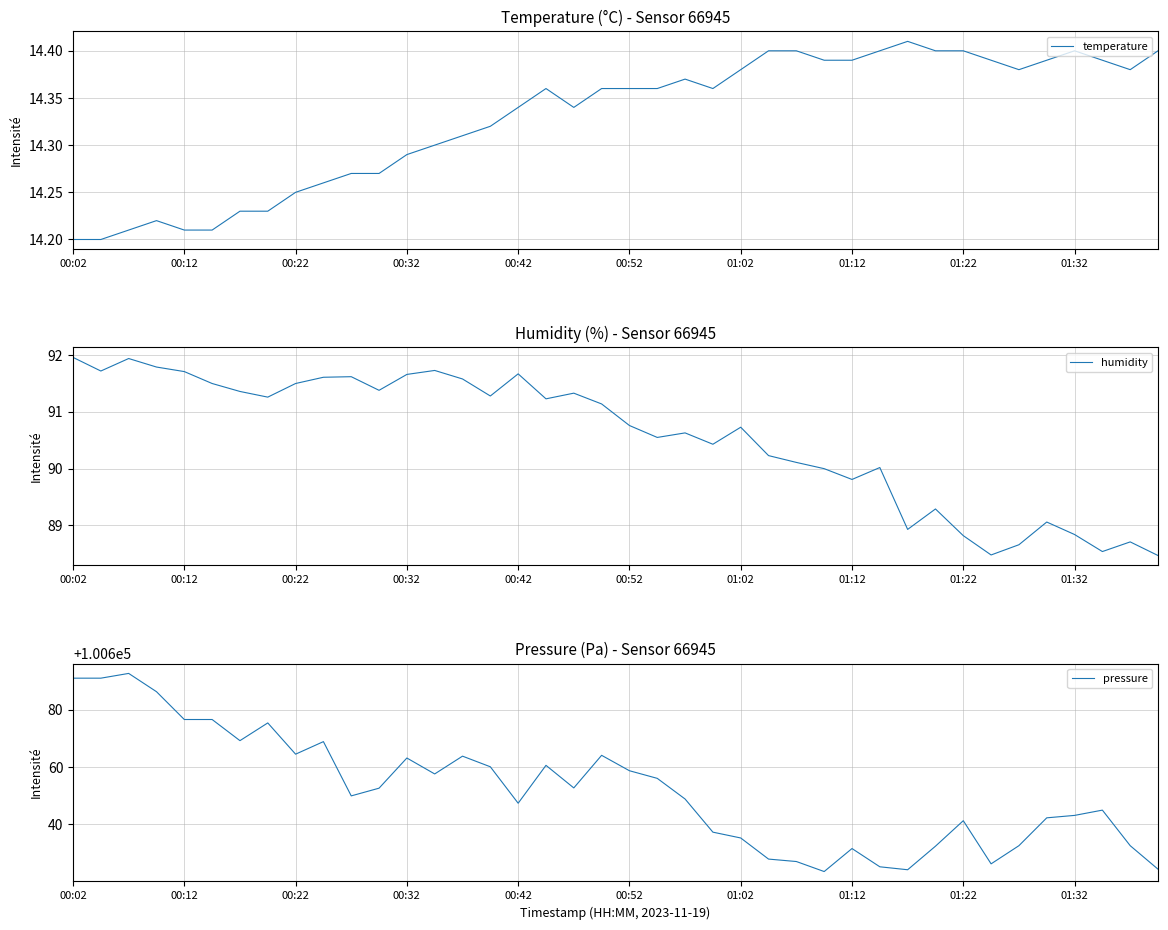

What are all the series names shown in the legend?

temperature, humidity, pressure